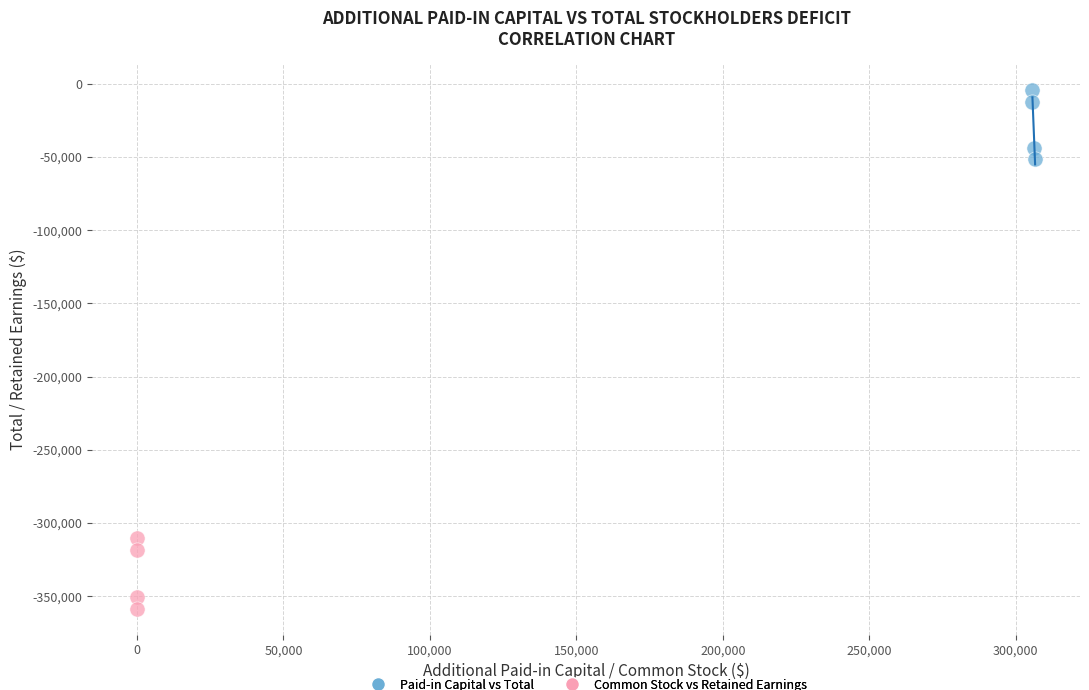

What are all the series names shown in the legend?

Paid-in Capital vs Total, Common Stock vs Retained Earnings